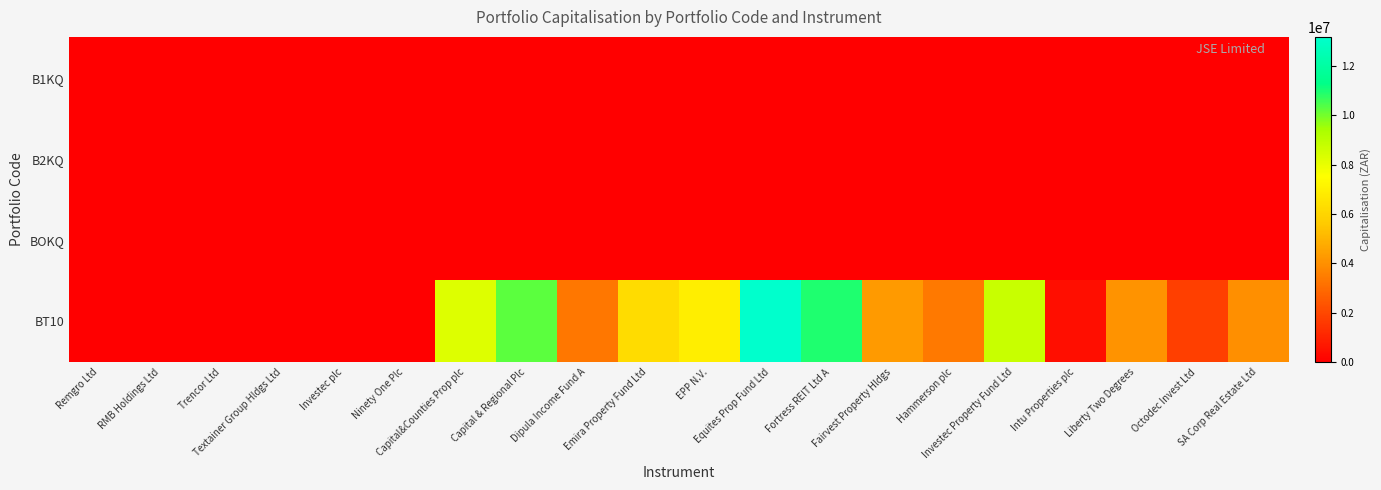

Which series has the largest range (max minus min)?

BT10